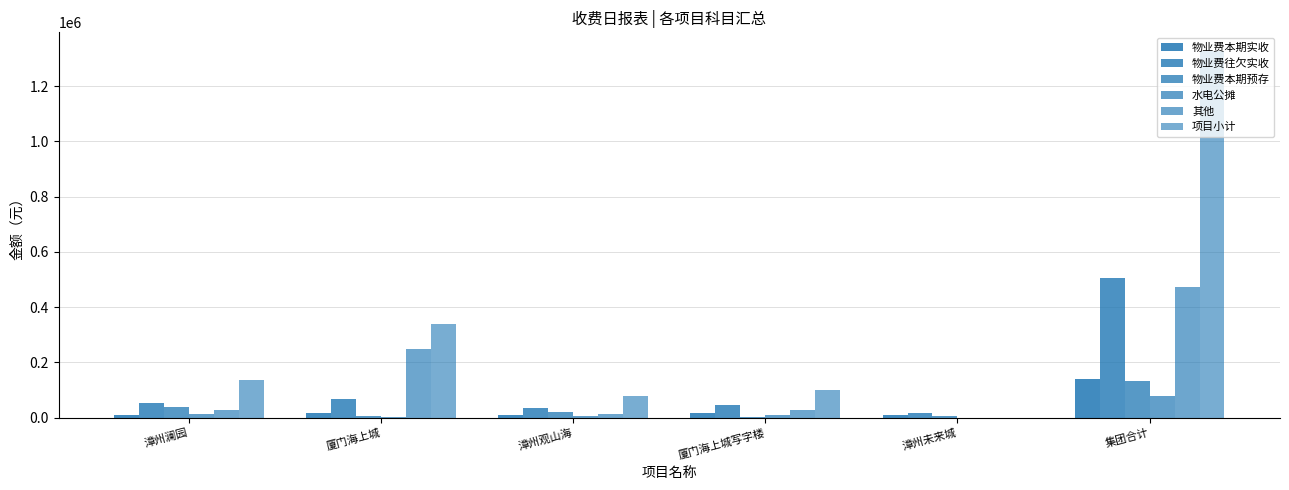

Reading left to right, transcribe all the data shown in this chart.

物业费本期实收: 9655.8	16688.5	8359.7	16146.2	8064.6	139760.3
物业费往欠实收: 51770.0	66777.9	33656.2	46984.0	17290.9	506124.0
物业费本期预存: 36803.3	6312.2	18642.8	1027.2	4756.1	132599.1
水电公摊: 11248.4	219.2	4068.5	9033.8	0.0	78381.5
其他: 28203.6	248600.4	11921.0	27171.7	0.0	471453.0
项目小计: 137681.1	338598.2	76648.2	100362.8	0.0	1328317.8